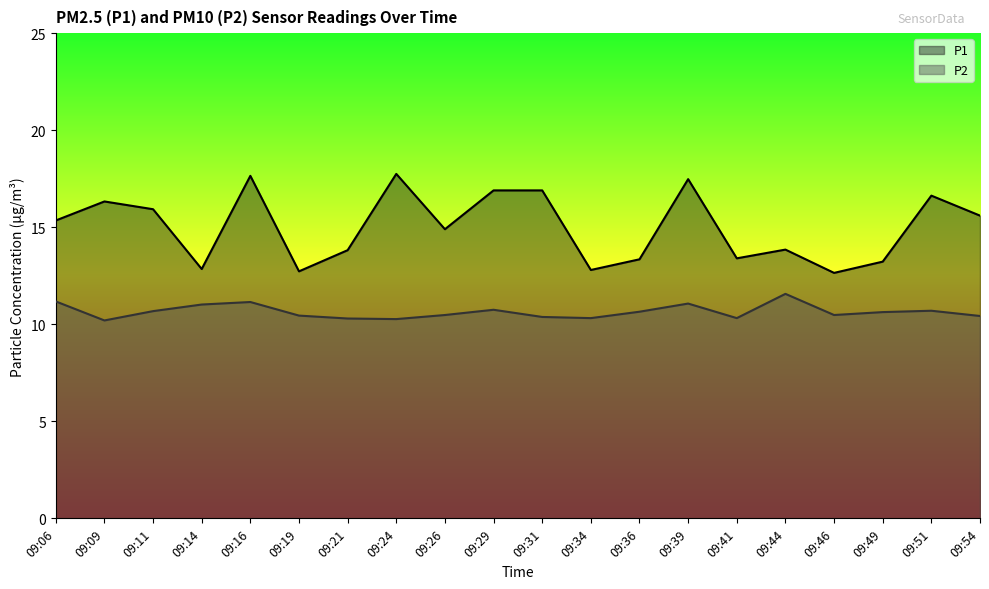

Where is the first local minimum for P2?

09:09